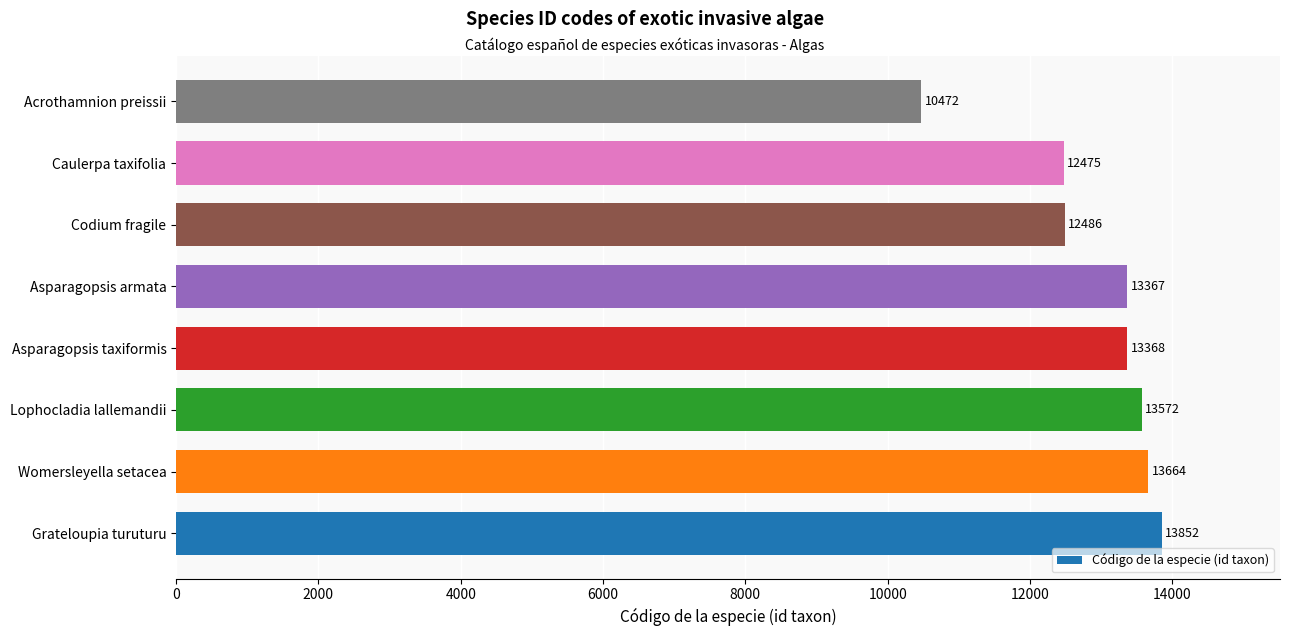

Which has a higher value, Caulerpa taxifolia or Grateloupia turuturu?

Grateloupia turuturu